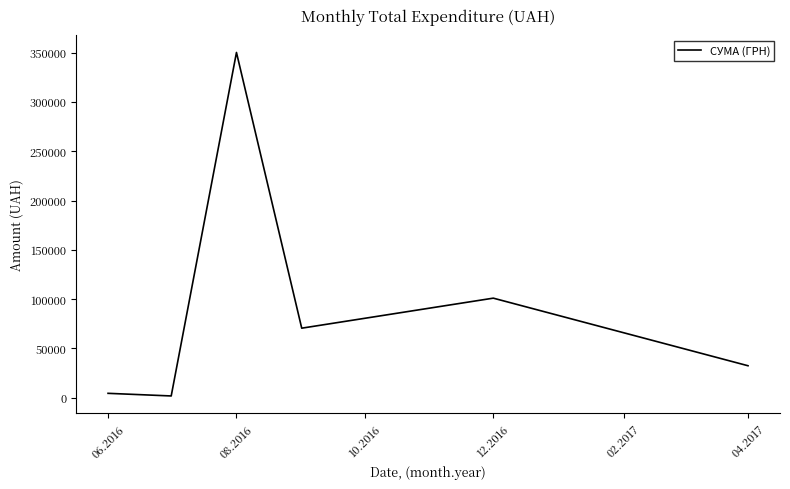

True or false: the data has more than 1 interior local peaks.

True